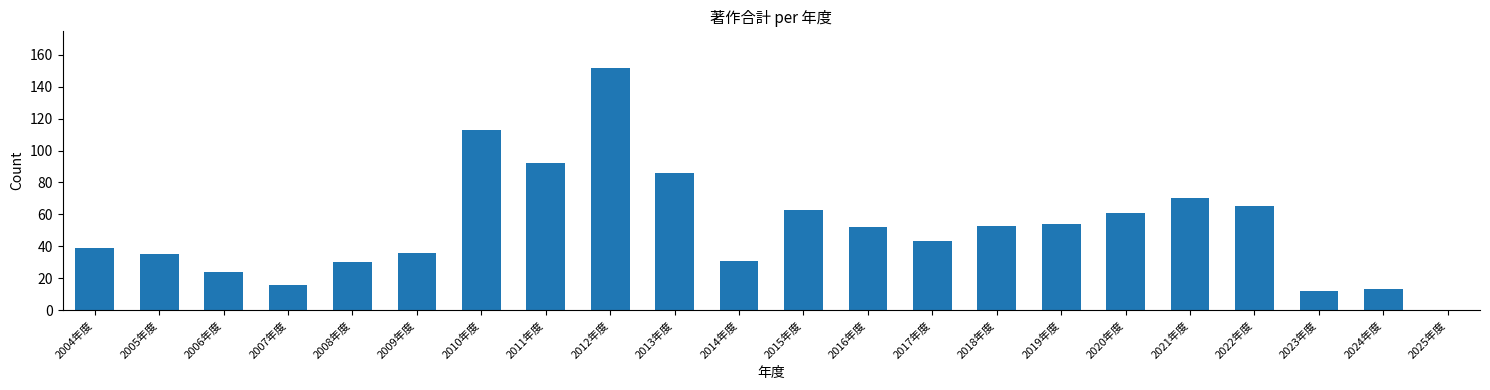

Reading left to right, transcribe all the data shown in this chart.

2004年度=39	2005年度=35	2006年度=24	2007年度=16	2008年度=30	2009年度=36	2010年度=113	2011年度=92	2012年度=152	2013年度=86	2014年度=31	2015年度=63	2016年度=52	2017年度=43	2018年度=53	2019年度=54	2020年度=61	2021年度=70	2022年度=65	2023年度=12	2024年度=13	2025年度=0